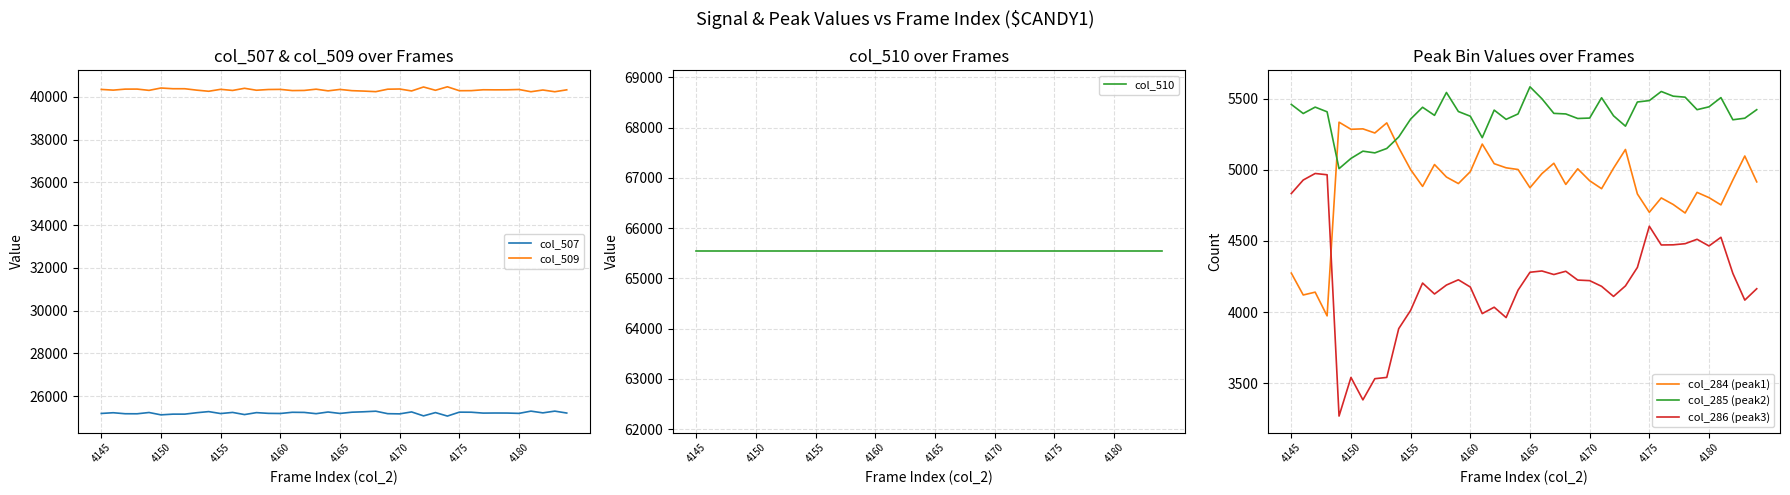

True or false: col_285 (peak2) has more than 2 points higher than both neighbors.

True